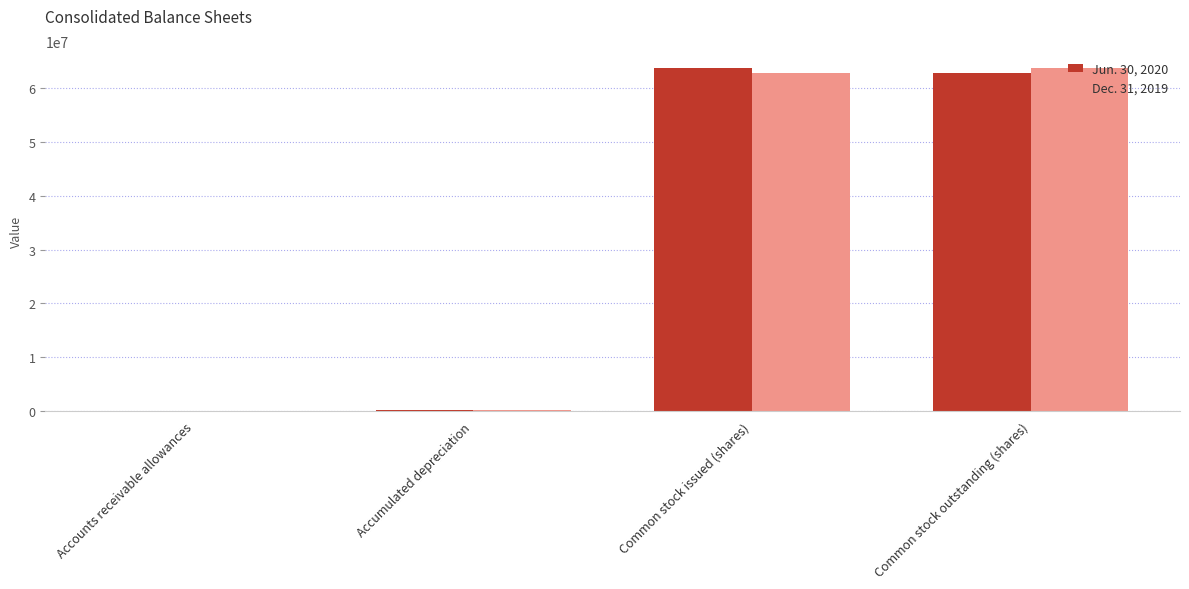

Is the value of Dec. 31, 2019 at Accumulated depreciation greater than the value of Jun. 30, 2020 at Common stock issued (shares)?

No